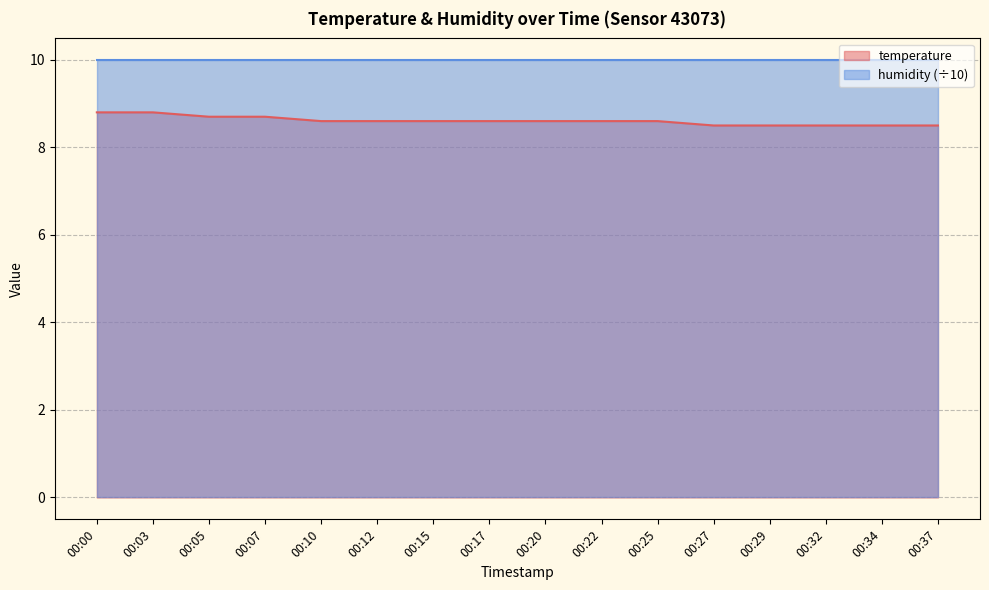

Count the values in the range 8 to 9.

16